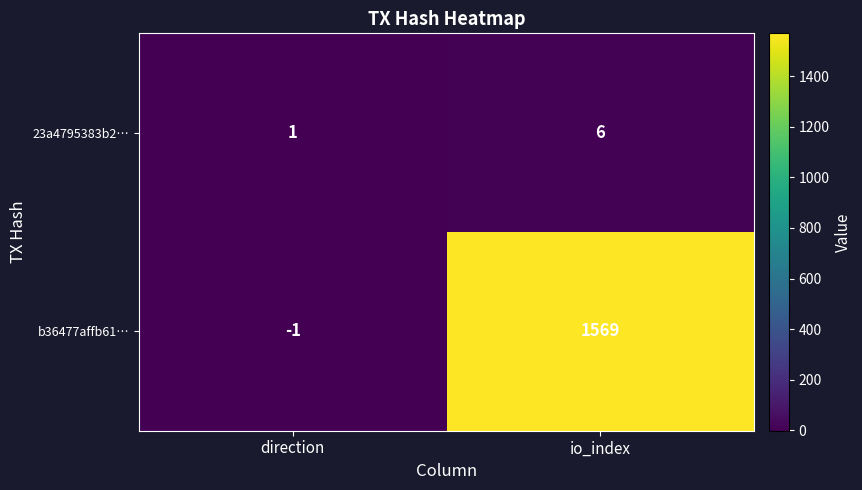

Which category has the lowest value across all series?

direction